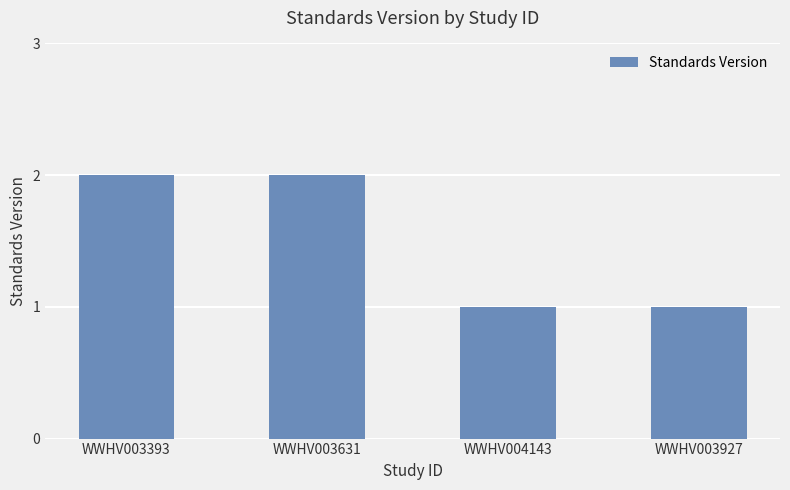

What position from the left is WWHV003631?

2